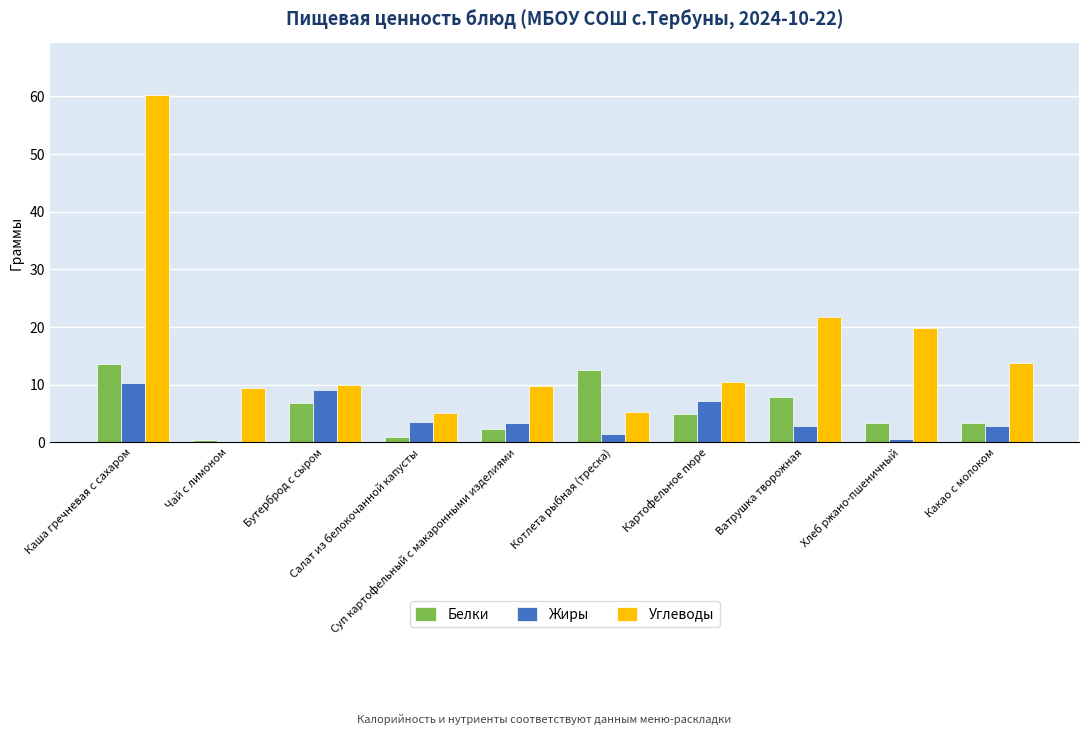

What value does the Белки series have at Каша гречневая с сахаром?

13.6